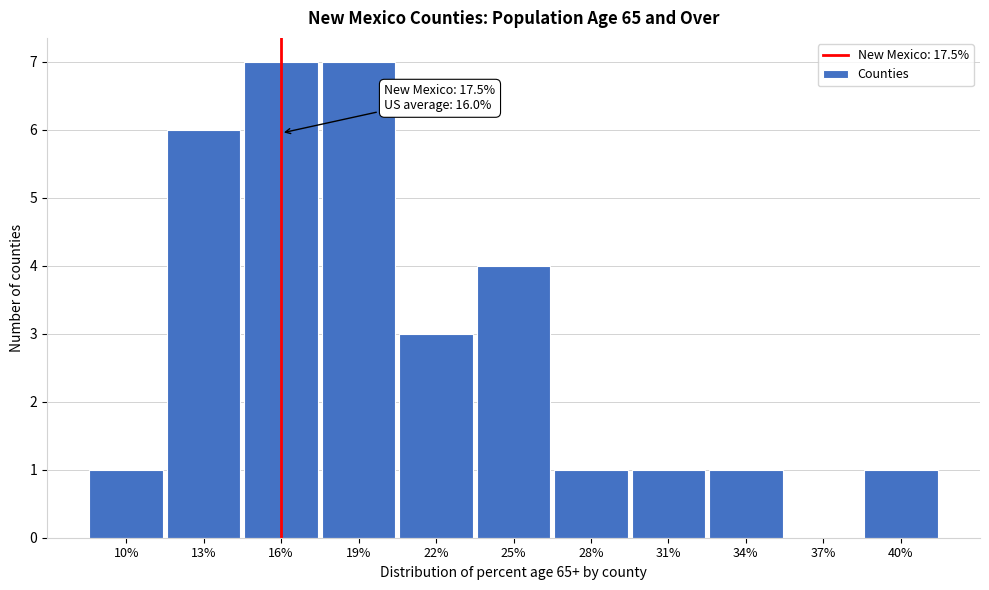

Reading right to left, list all the values displayed in this chart.

40%=1	37%=0	34%=1	31%=1	28%=1	25%=4	22%=3	19%=7	16%=7	13%=6	10%=1